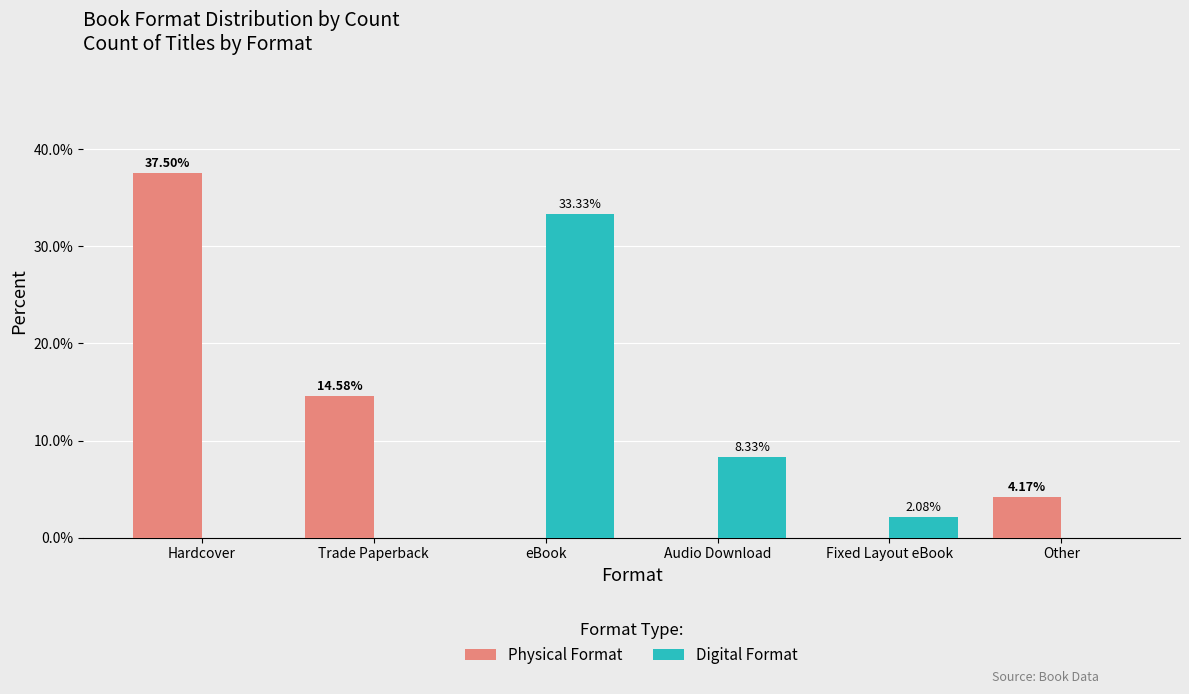

At which label does Digital Format first exceed 2?

eBook